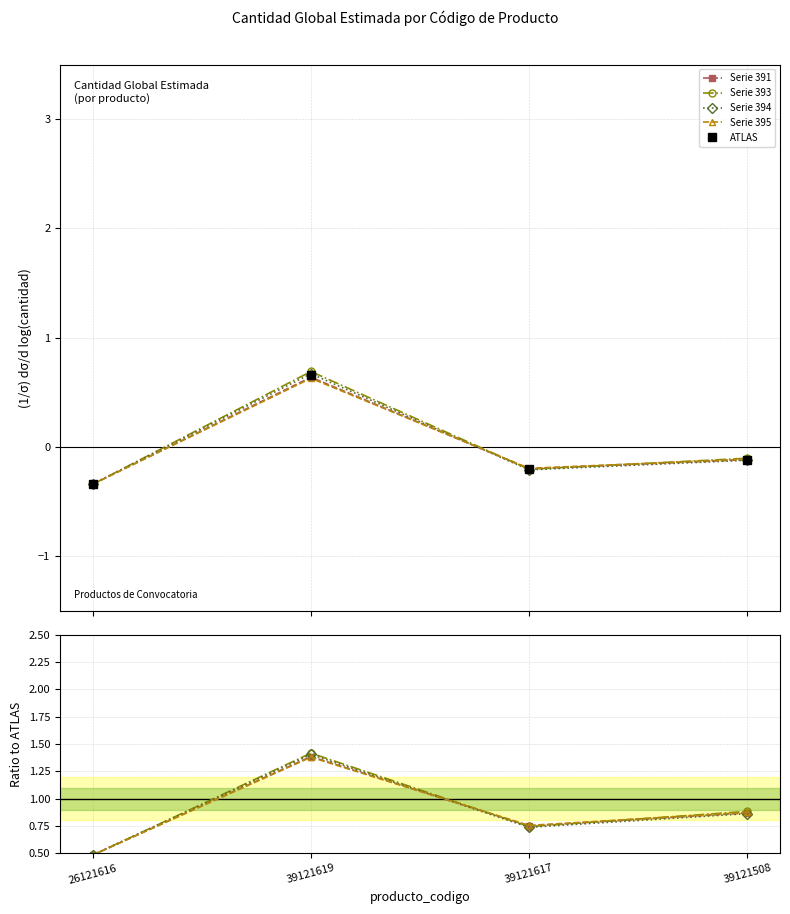

Is the value of Serie 395 at 39121508 greater than the value of Serie 394 at 26121616?

Yes